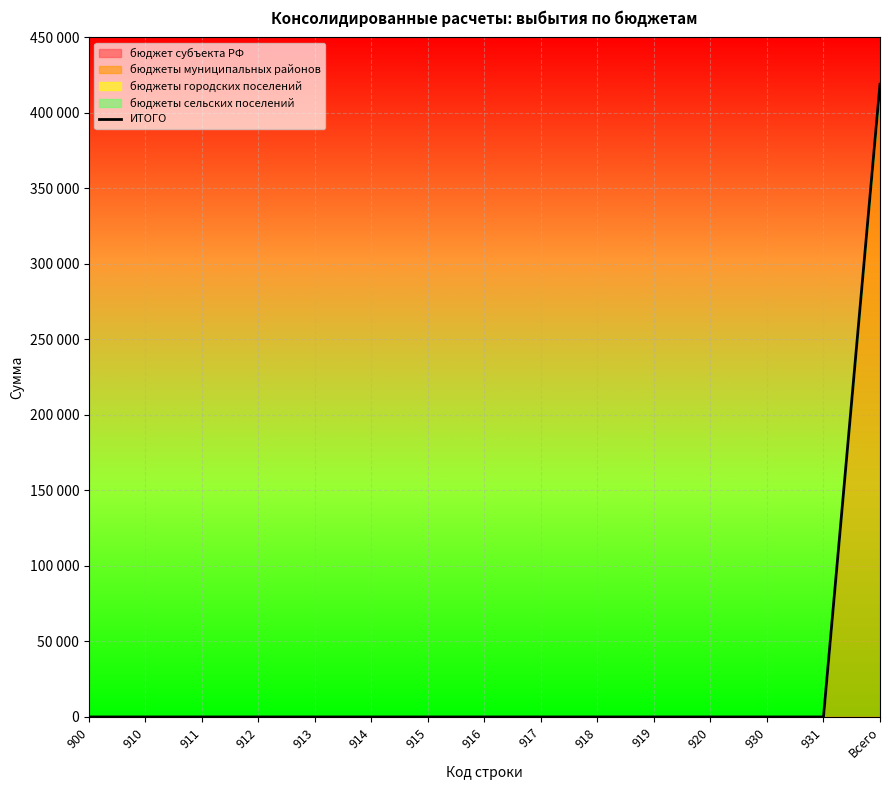

What is the label of the 14th point from the right?

910